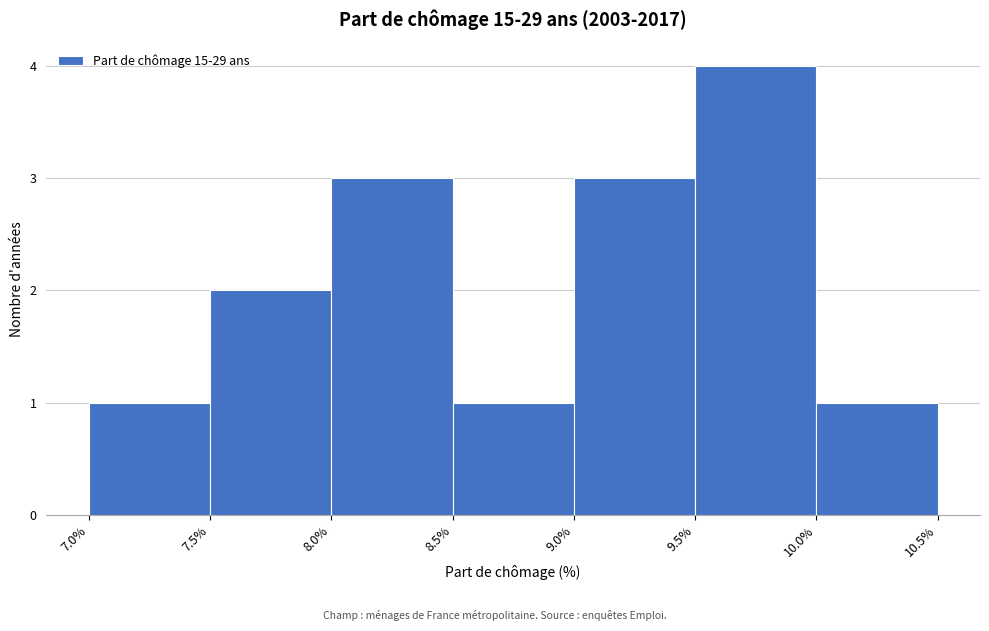

Reading left to right, list every bar in this chart as the range it spans on the x-axis followed by its height. The values are not printed on the chart, so give them approximately, as read against the axis.

7.0% to 7.5%: 1
7.5% to 8.0%: 2
8.0% to 8.5%: 3
8.5% to 9.0%: 1
9.0% to 9.5%: 3
9.5% to 10.0%: 4
10.0% to 10.5%: 1